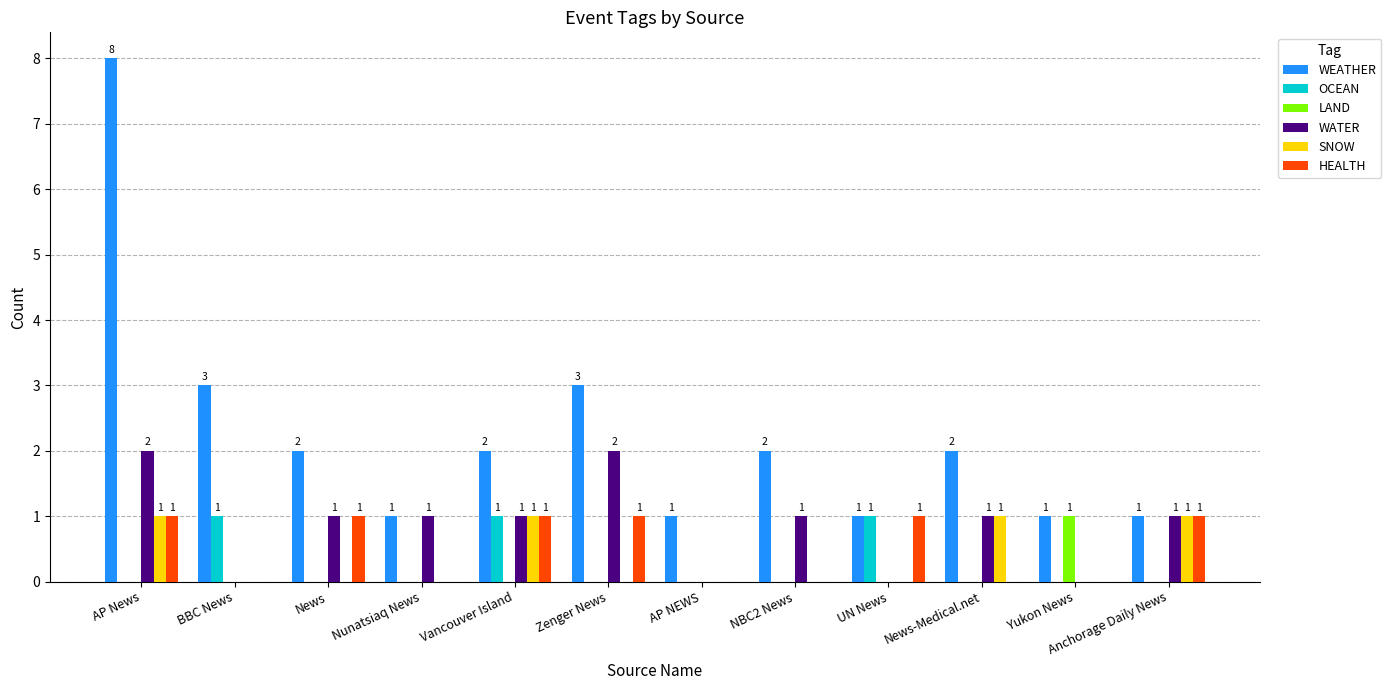

Are the bars horizontal?

No